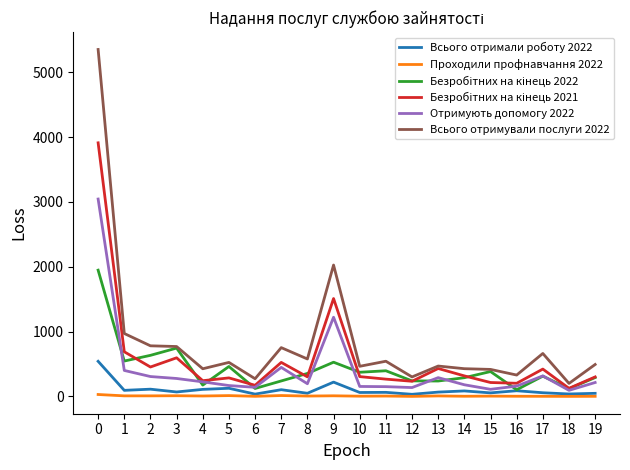

Which series has the largest range (max minus min)?

Всього отримували послуги 2022